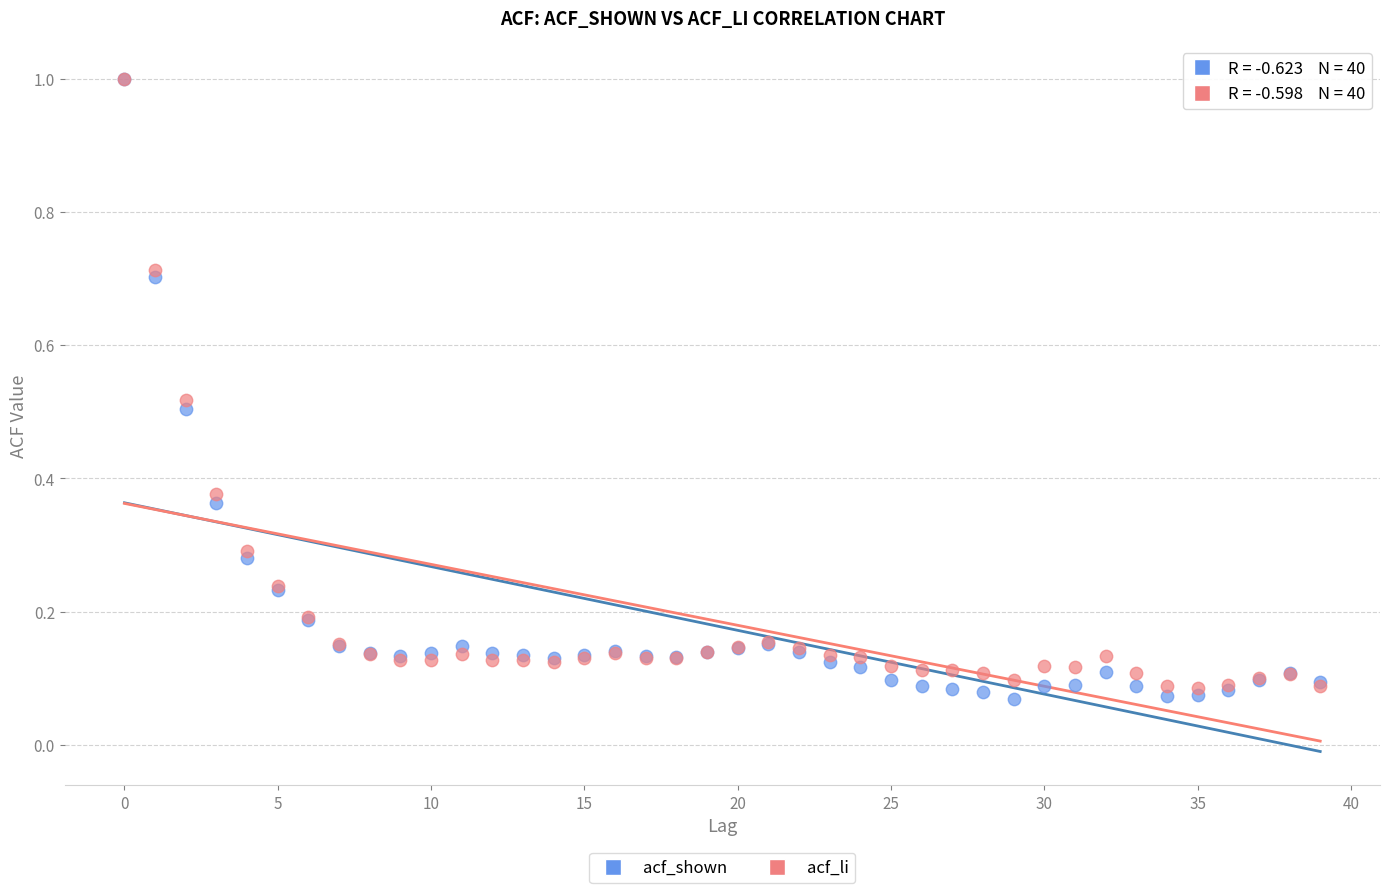

What are all the series names shown in the legend?

acf_shown, acf_li